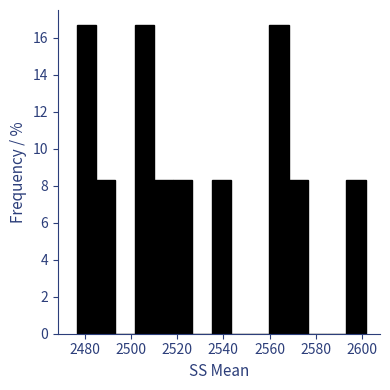

What is the height of the bar covering 2510 to 2518 on the x-axis? Neither the bar edges nor the heights are printed on the chart, so give them approximately, as read against the axes.

8.4